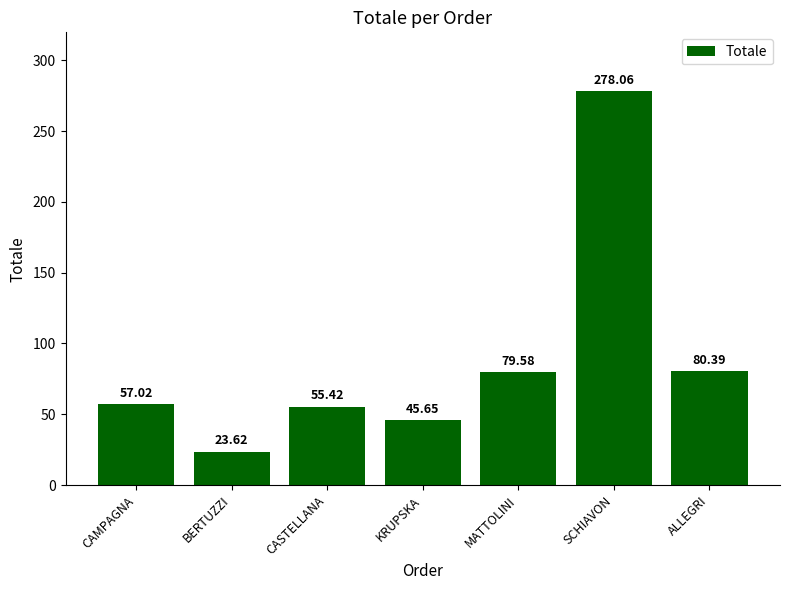

At which label is the value closest to 150?

ALLEGRI